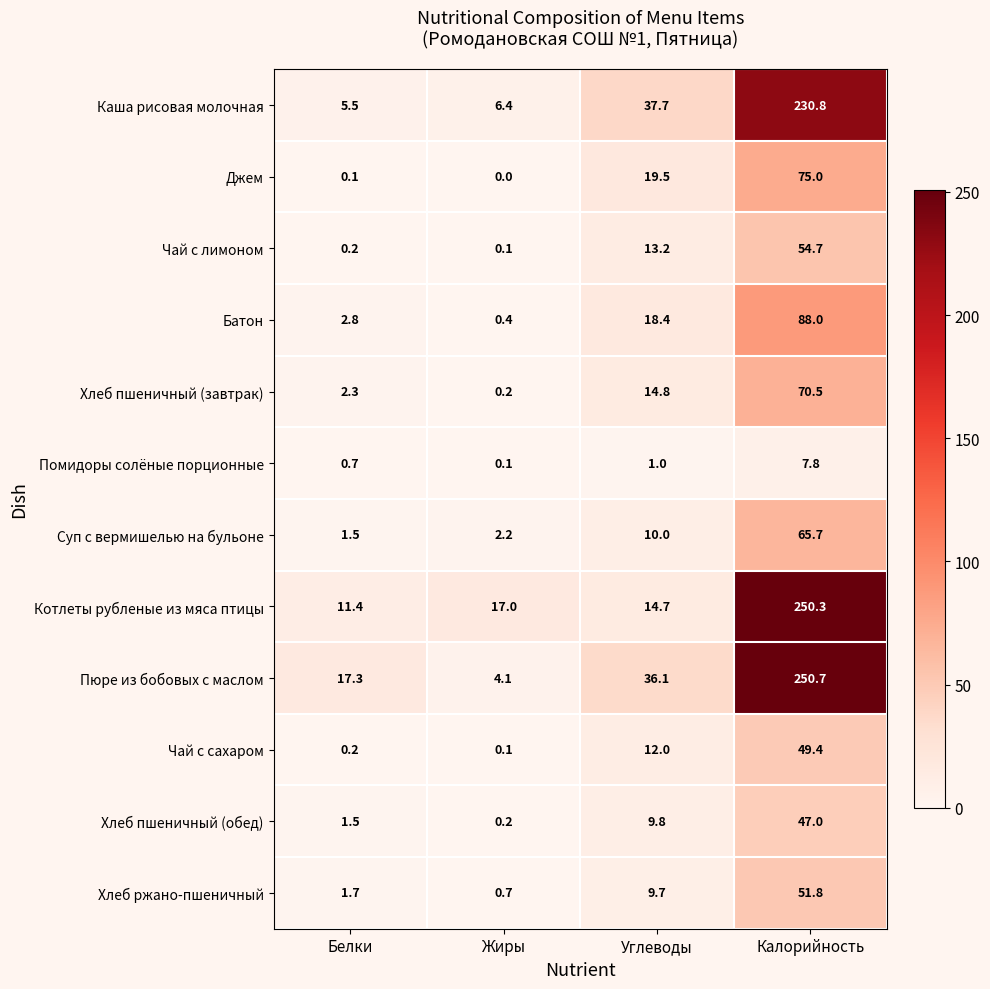

What is the maximum value for Котлеты рубленые из мяса птицы?

250.3